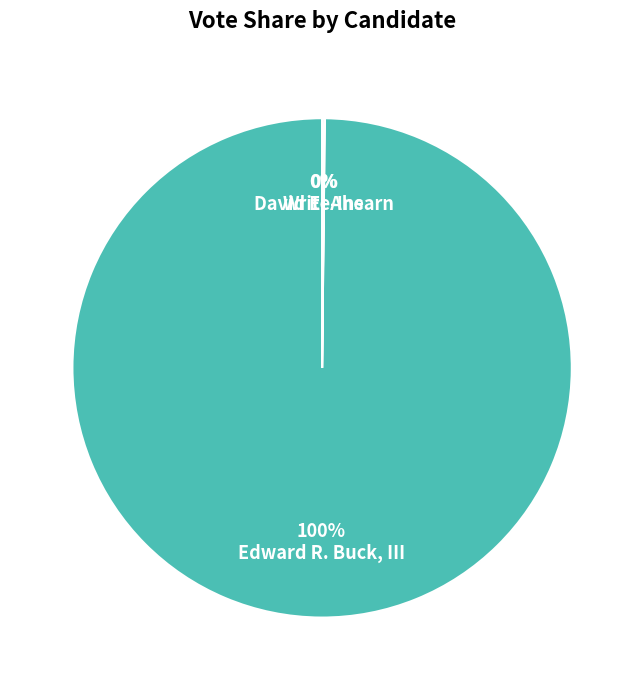

What is the majority slice?

Edward R. Buck, III